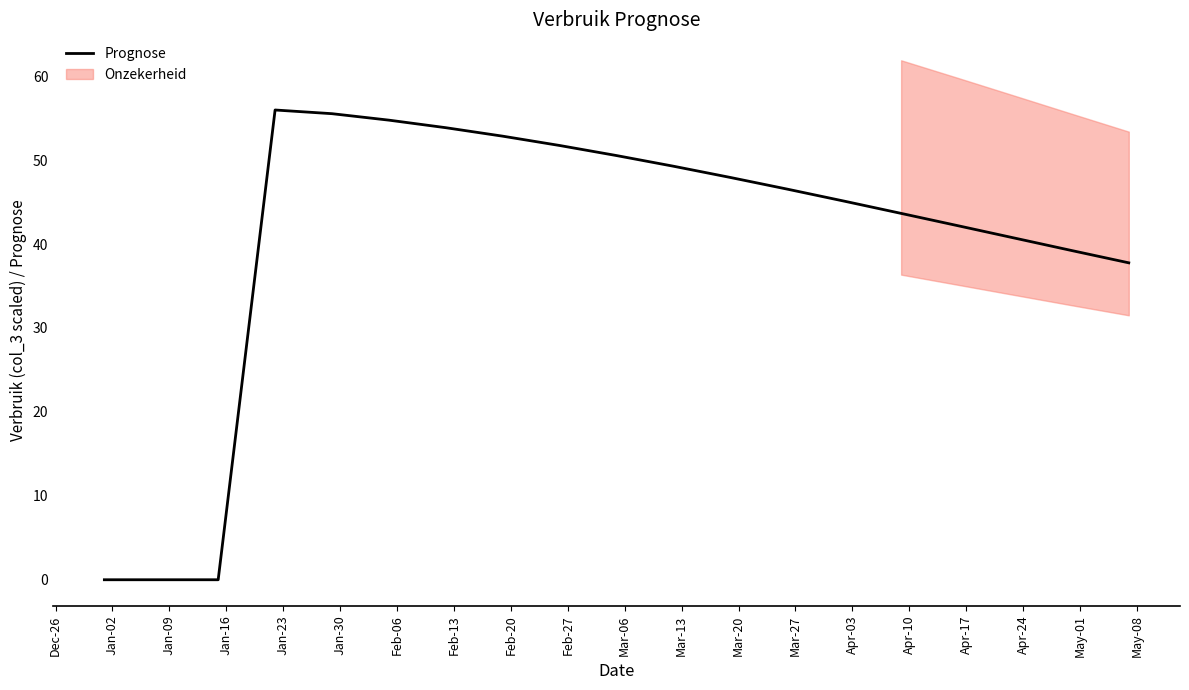

What is the difference between the maximum and minimum values?

56.0